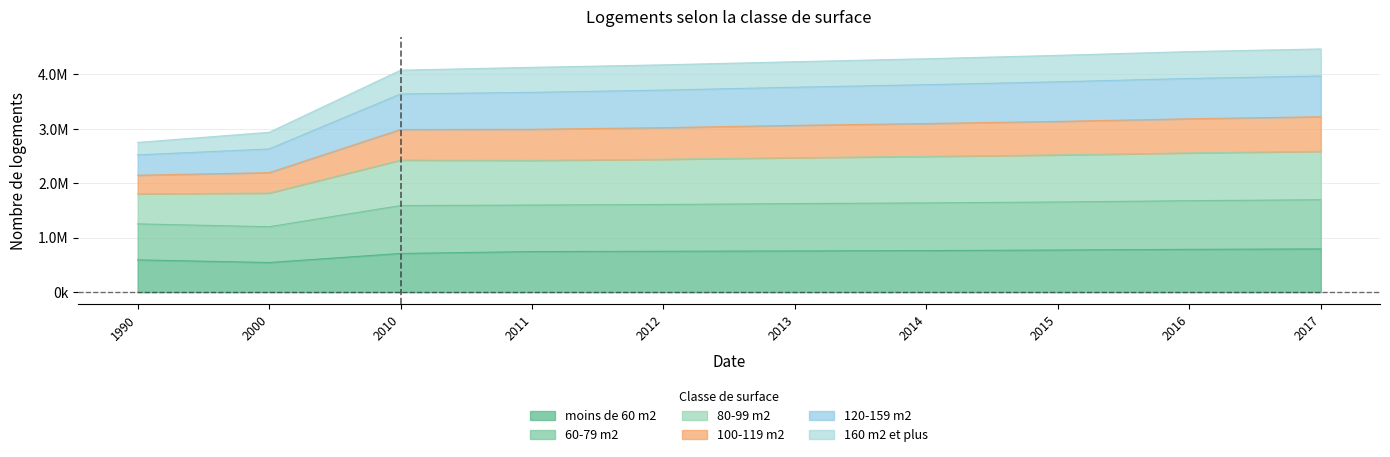

Does the chart have visible grid lines?

Yes